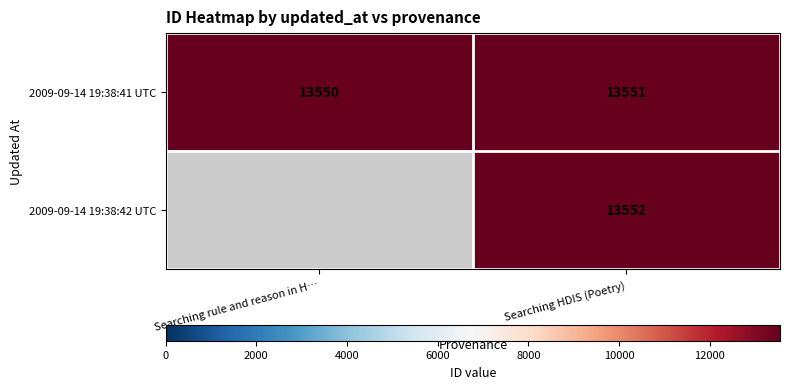

At which label is 2009-09-14 19:38:41 UTC closest to 13550?

Searching rule and reason in H…